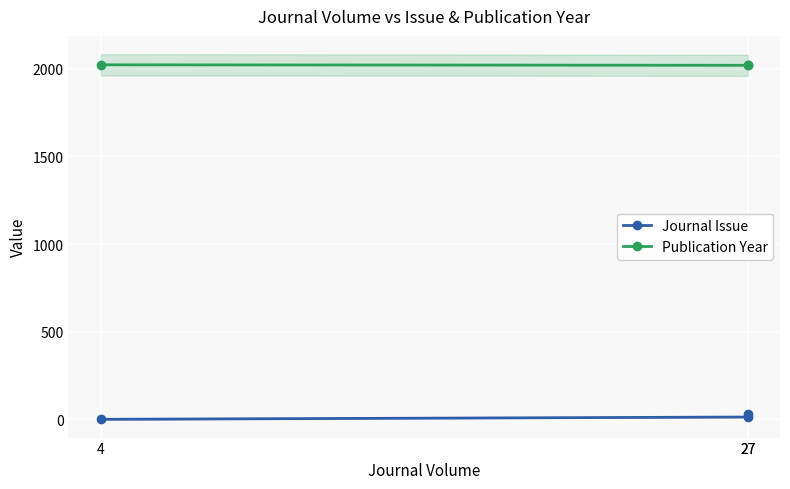

What is the value of the Publication Year point at the 2nd from the left?

2020